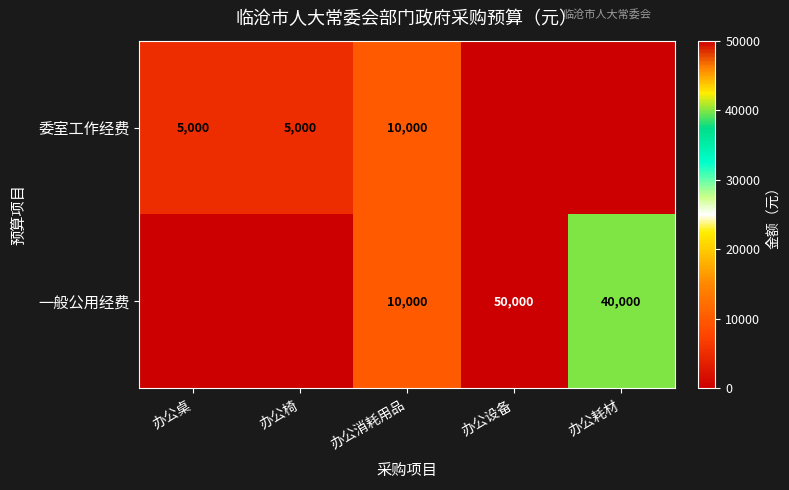

What is the spread (max minus min) of values at 办公桌?

5000